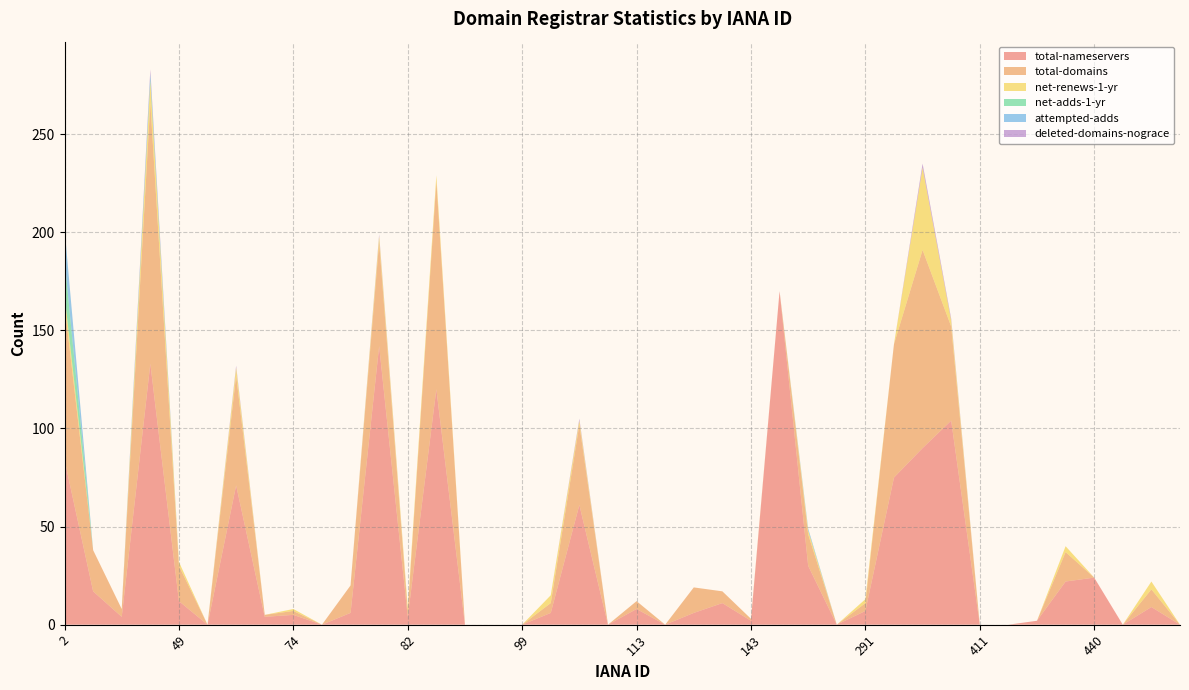

Reading right to left, extract all data points from this chart.

total-nameservers: 0	9	0	24	22	2	0	0	104	90	75	7	0	30	170	2	11	6	0	8	0	61	6	0	0	0	120	4	142	6	0	5	4	71	0	12	133	4	17	84
total-domains: 0	9	0	0	15	0	0	0	48	101	68	4	0	16	0	1	6	13	0	4	0	41	5	0	0	0	106	3	53	14	0	2	1	56	0	18	133	4	21	79
net-renews-1-yr: 0	4	0	0	3	0	0	0	3	42	0	2	0	2	0	0	0	0	0	0	0	2	4	0	0	0	3	2	3	0	0	1	0	4	0	2	11	0	0	5
net-adds-1-yr: 0	0	0	0	0	0	0	0	0	0	0	0	0	0	0	0	0	0	0	0	0	0	0	0	0	0	0	0	0	0	0	0	0	0	0	0	1	0	0	18
attempted-adds: 0	0	0	0	0	0	0	0	0	0	0	0	0	1	0	0	0	0	0	0	0	0	0	0	0	0	0	0	0	0	0	0	0	0	0	0	3	0	0	16
deleted-domains-nograce: 0	0	0	0	0	0	0	0	1	2	0	0	0	0	0	0	0	0	0	0	0	1	0	0	0	0	0	0	1	0	0	0	0	1	0	0	2	0	0	0